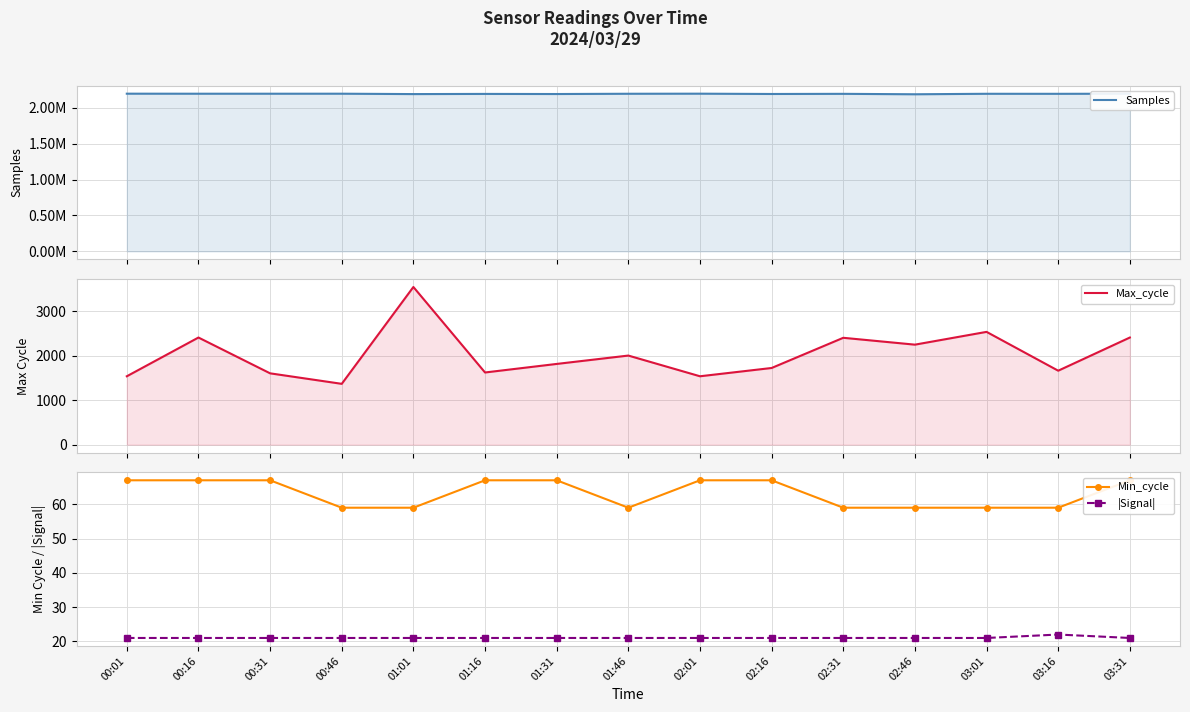

Which category has the lowest value across all series?

00:01